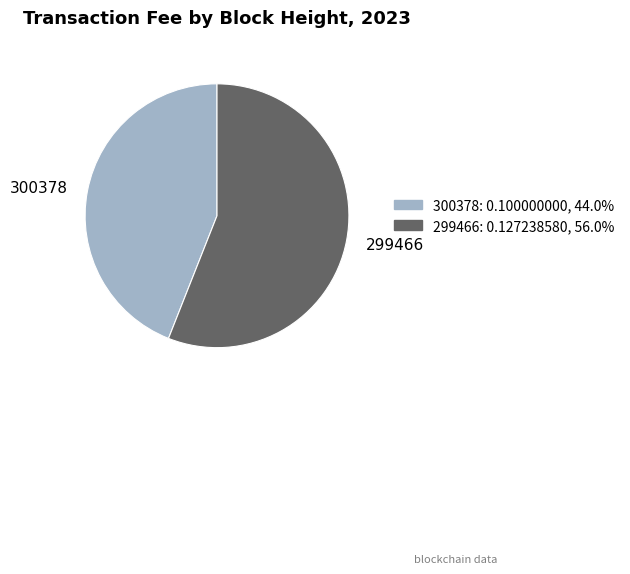

Rank the categories by value from highest to lowest.

299466, 300378